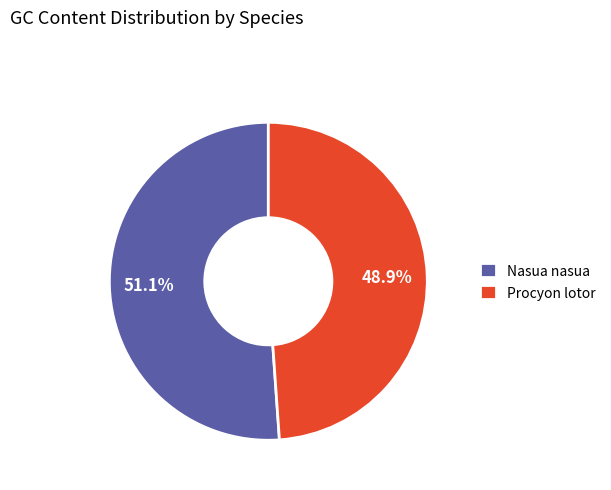

Between Nasua nasua and Procyon lotor, which is larger?

Nasua nasua